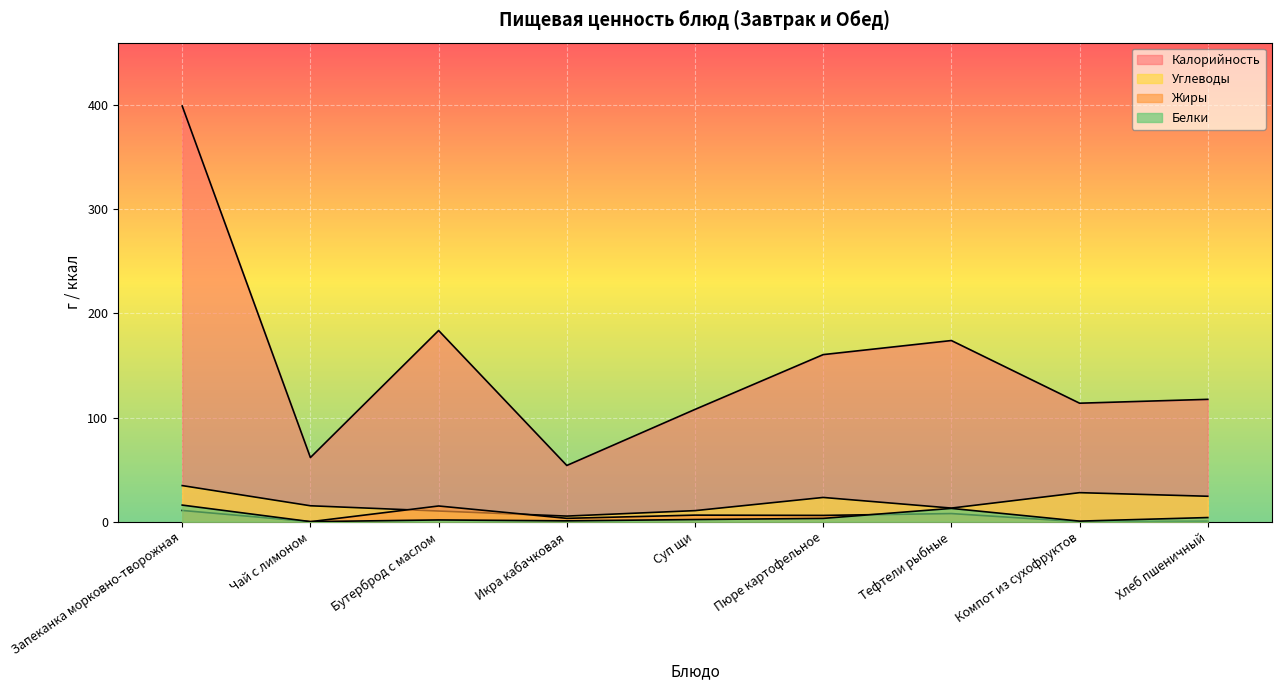

Reading left to right, extract all data points from this chart.

Калорийность: Запеканка морковно-творожная=399.2	Чай с лимоном=61.6	Бутерброд с маслом=183.6	Икра кабачковая=54.0	Суп щи=107.8	Пюре картофельное=160.4	Тефтели рыбные=174.0	Компот из сухофруктов=113.8	Хлеб пшеничный=117.5
Белки: Запеканка морковно-творожная=16.0	Чай с лимоном=0.1	Бутерброд с маслом=1.7	Икра кабачковая=0.8	Суп щи=2.1	Пюре картофельное=3.2	Тефтели рыбные=12.8	Компот из сухофруктов=0.6	Хлеб пшеничный=4.0
Жиры: Запеканка морковно-творожная=10.8	Чай с лимоном=0.0	Бутерброд с маслом=15.1	Икра кабачковая=3.2	Суп щи=6.3	Пюре картофельное=6.1	Тефтели рыбные=7.8	Компот из сухофруктов=0.0	Хлеб пшеничный=0.5
Углеводы: Запеканка морковно-творожная=34.7	Чай с лимоном=15.3	Бутерброд с маслом=10.3	Икра кабачковая=5.4	Суп щи=10.6	Пюре картофельное=23.3	Тефтели рыбные=13.1	Компот из сухофруктов=27.9	Хлеб пшеничный=24.4